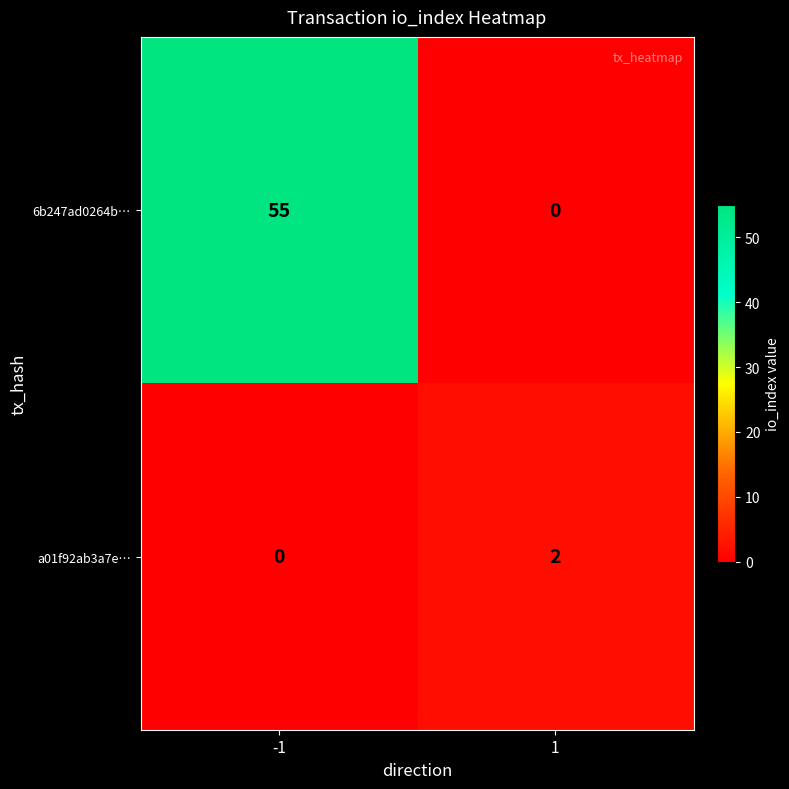

The value of 6b247ad0264b… at 1 is 26. True or false?

False